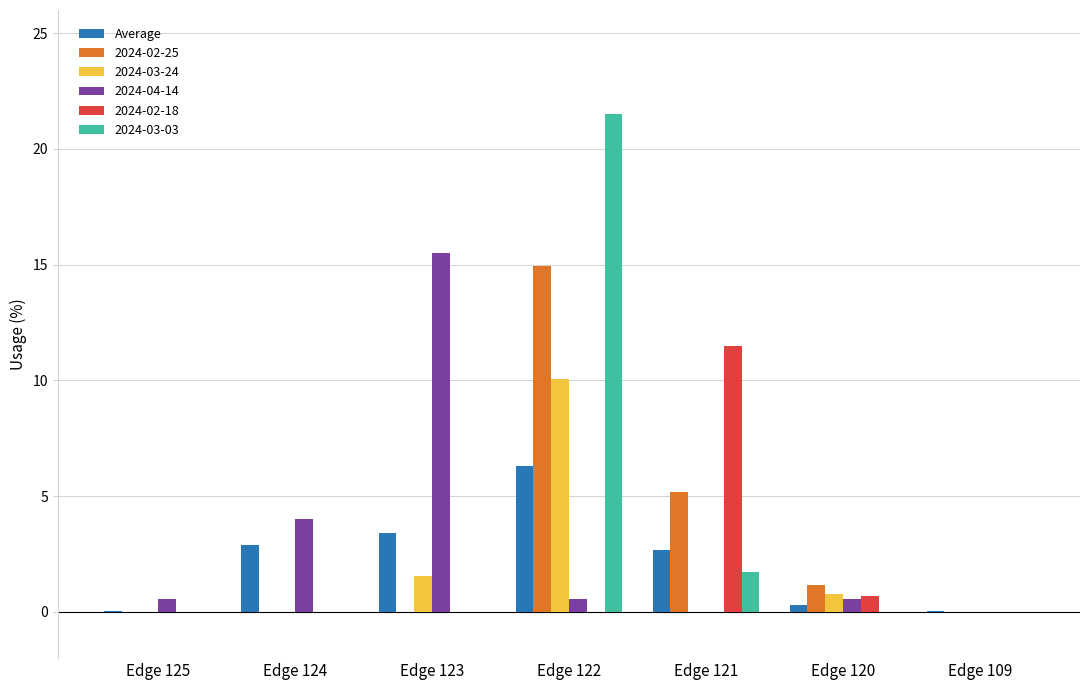

At which category is the sum across all series the highest?

Edge 122